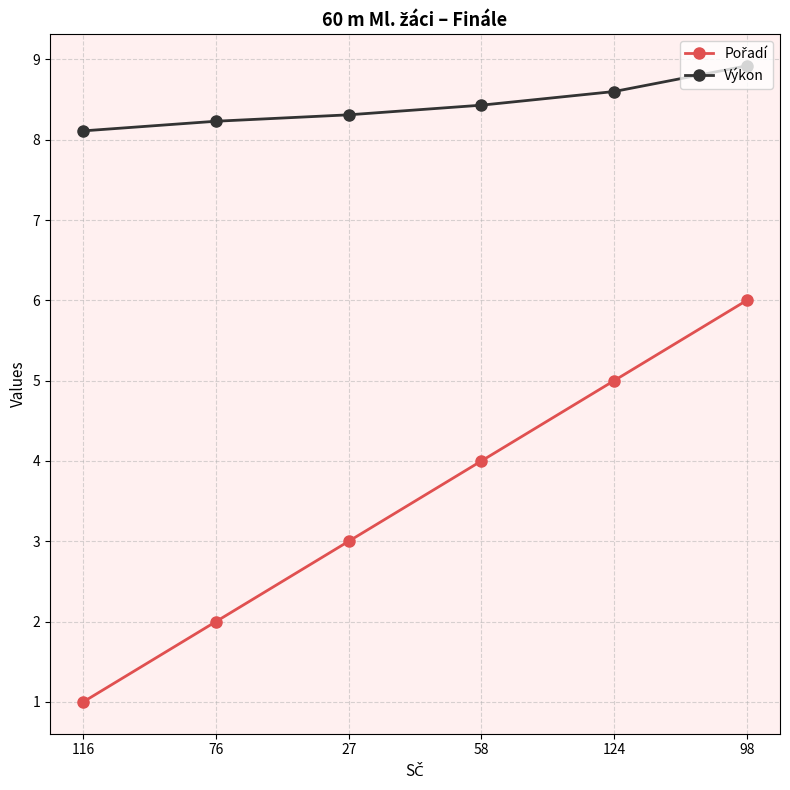

The Výkon series shows 1.7 at 116. True or false?

False